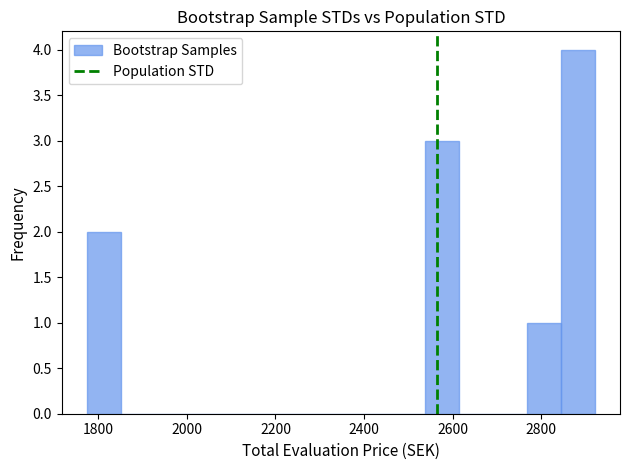

Around what value on the x-axis is the tallest bar? Give the approximate position of its centre, as read against the axis.

2880